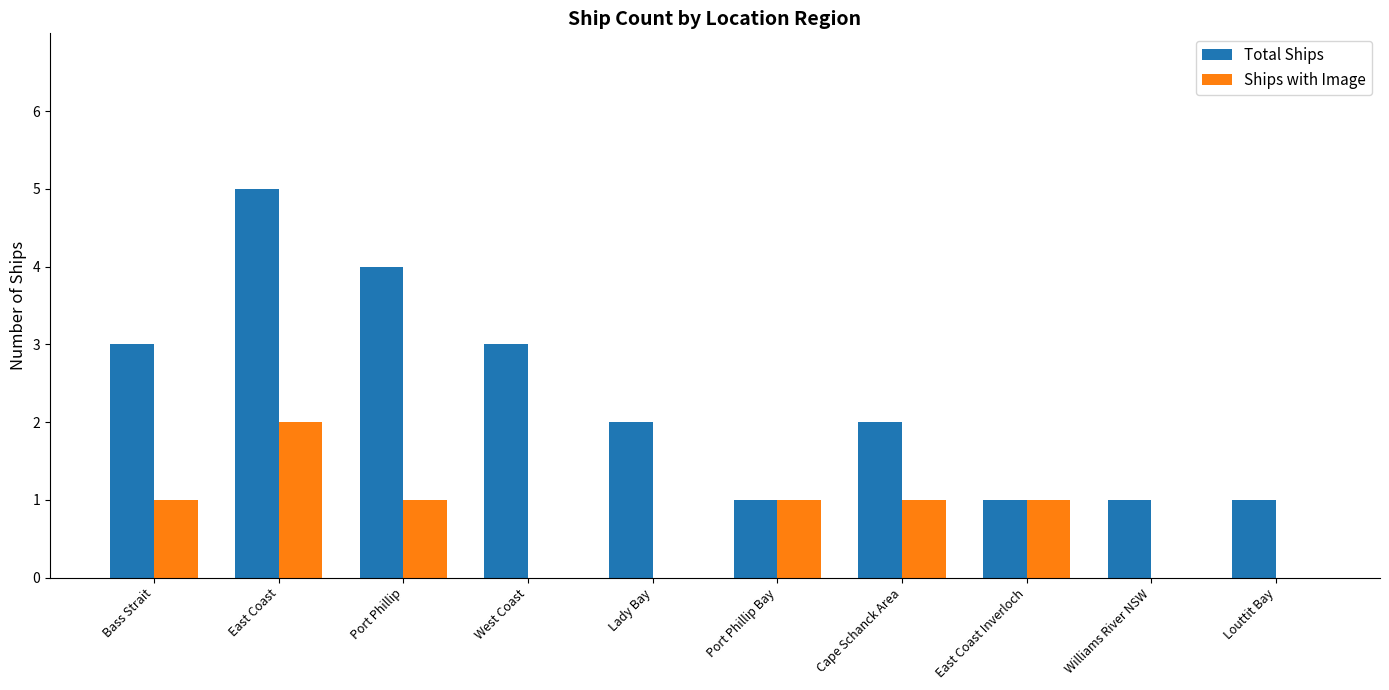

Reading right to left, what are all the values shown in this chart?

Total Ships: 1	1	1	2	1	2	3	4	5	3
Ships with Image: 0	0	1	1	1	0	0	1	2	1